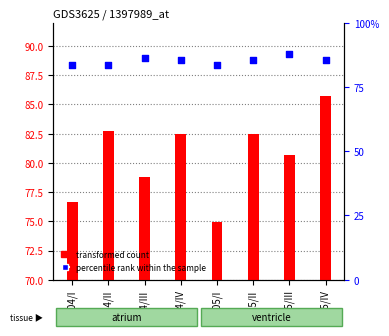

Which series reaches the maximum Y coordinate?

percentile rank within the sample